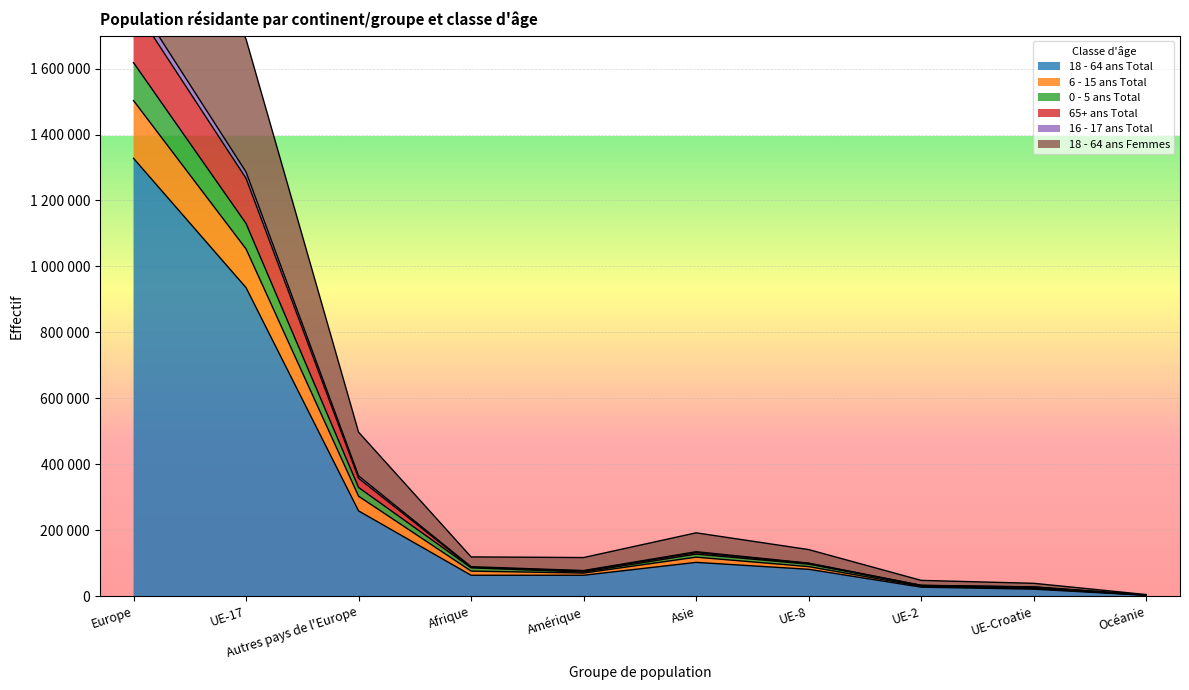

True or false: 18 - 64 ans Femmes and 0 - 5 ans Total cross at least once.

False